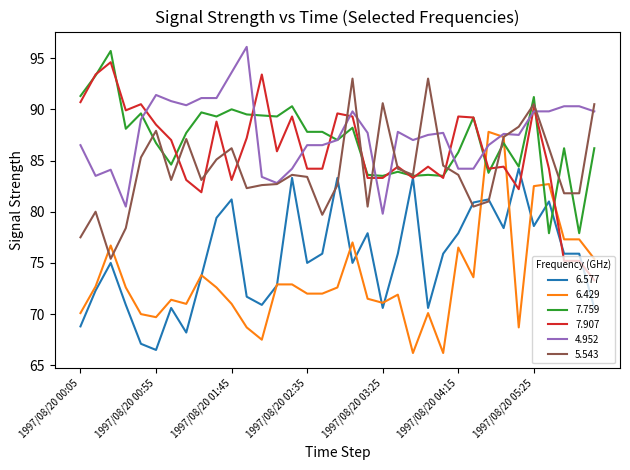

What is the minimum value for 7.759?

77.9